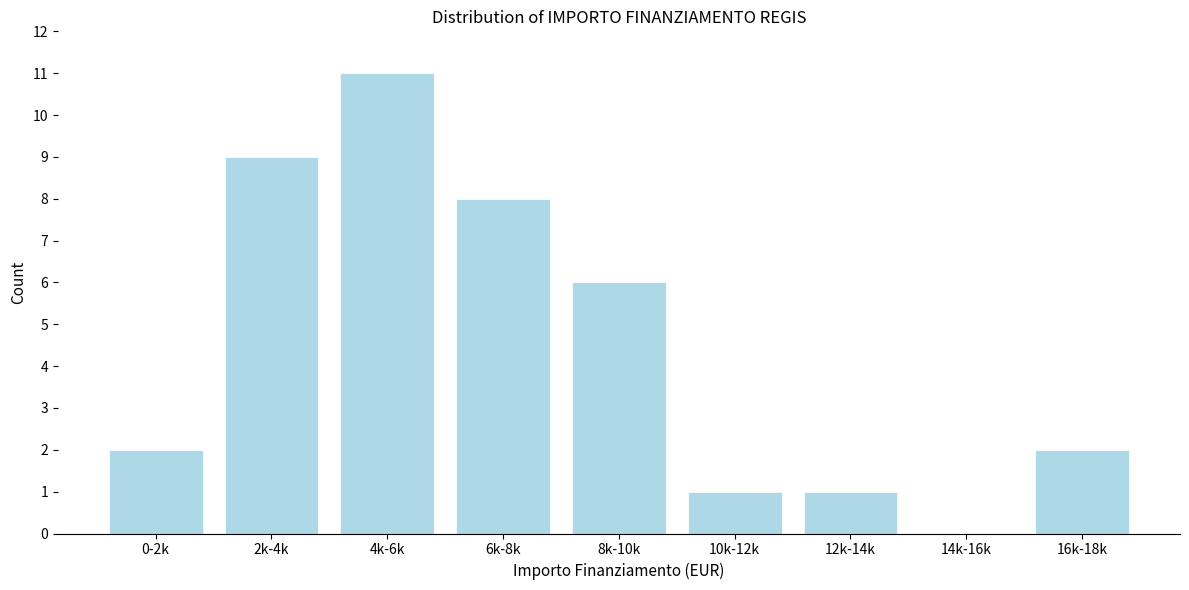

Reading left to right, list all the values displayed in this chart.

0-2k=2	2k-4k=9	4k-6k=11	6k-8k=8	8k-10k=6	10k-12k=1	12k-14k=1	14k-16k=0	16k-18k=2